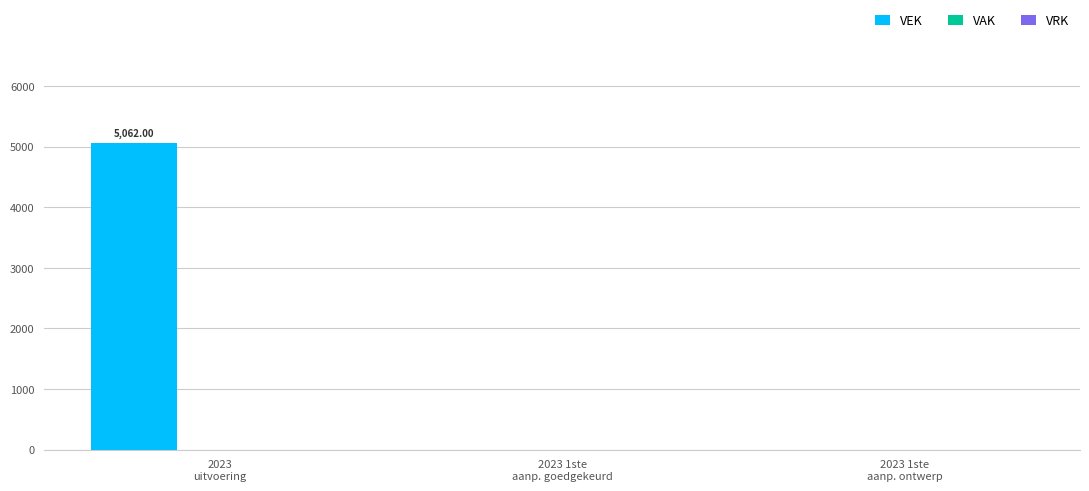

How many data points does each series have?

3